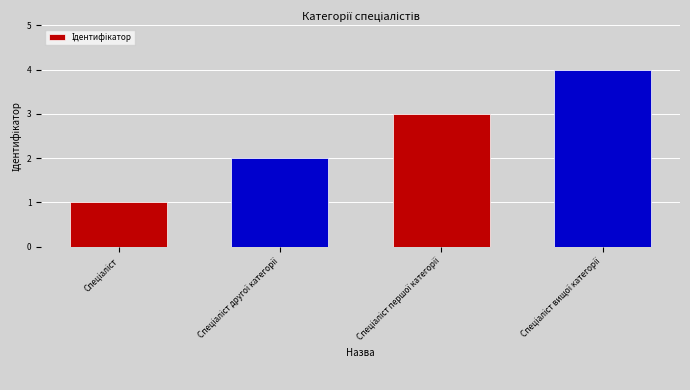

How many data points does each series have?

4